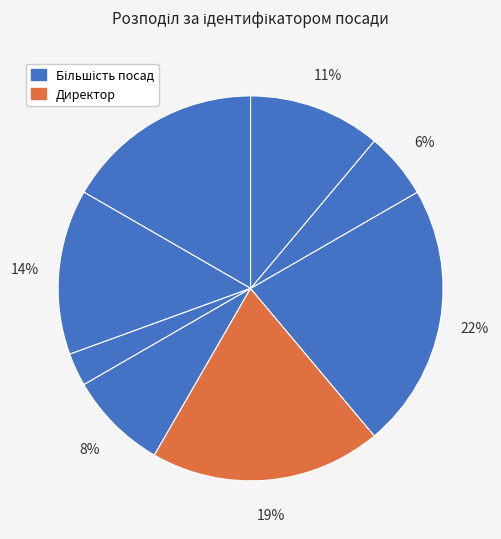

How many segments does this pie chart have?

8